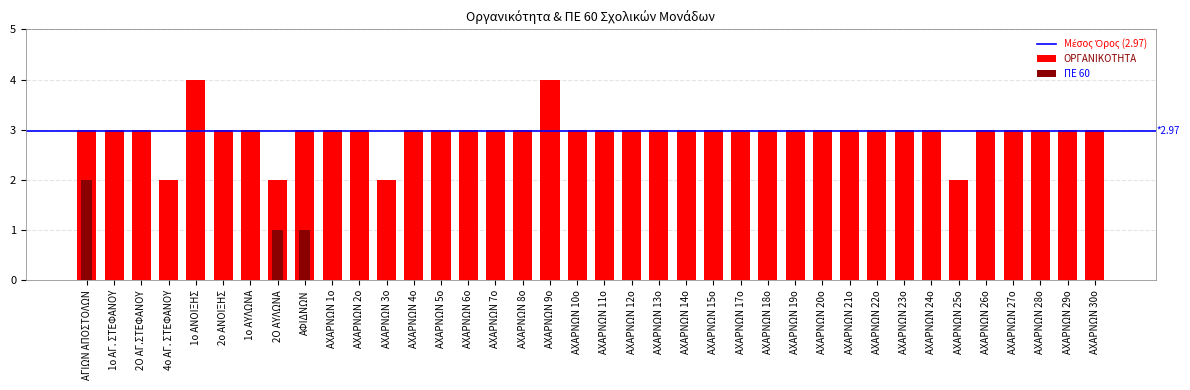

Rank the categories by ΟΡΓΑΝΙΚΟΤΗΤΑ value from highest to lowest.

1ο ΑΝΟΙΞΗΣ, ΑΧΑΡΝΩΝ 9ο, ΑΓΙΩΝ ΑΠΟΣΤΟΛΩΝ, 1ο ΑΓ. ΣΤΕΦΑΝΟΥ, 2Ο ΑΓ.ΣΤΕΦΑΝΟΥ, 2ο ΑΝΟΙΞΗΣ, 1ο ΑΥΛΩΝΑ, ΑΦΙΔΝΩΝ, ΑΧΑΡΝΩΝ 1ο, ΑΧΑΡΝΩΝ 2ο, ΑΧΑΡΝΩΝ 4ο, ΑΧΑΡΝΩΝ 5ο, ΑΧΑΡΝΩΝ 6ο, ΑΧΑΡΝΩΝ 7ο, ΑΧΑΡΝΩΝ 8ο, ΑΧΑΡΝΩΝ 10ο, ΑΧΑΡΝΩΝ 11ο, ΑΧΑΡΝΩΝ 12ο, ΑΧΑΡΝΩΝ 13ο, ΑΧΑΡΝΩΝ 14ο, ΑΧΑΡΝΩΝ 15ο, ΑΧΑΡΝΩΝ 17ο, ΑΧΑΡΝΩΝ 18ο, ΑΧΑΡΝΩΝ 19ο, ΑΧΑΡΝΩΝ 20ο, ΑΧΑΡΝΩΝ 21ο, ΑΧΑΡΝΩΝ 22ο, ΑΧΑΡΝΩΝ 23ο, ΑΧΑΡΝΩΝ 24ο, ΑΧΑΡΝΩΝ 26ο, ΑΧΑΡΝΩΝ 27ο, ΑΧΑΡΝΩΝ 28ο, ΑΧΑΡΝΩΝ 29ο, ΑΧΑΡΝΩΝ 30ο, 4ο ΑΓ. ΣΤΕΦΑΝΟΥ, 2Ο ΑΥΛΩΝΑ, ΑΧΑΡΝΩΝ 3ο, ΑΧΑΡΝΩΝ 25ο